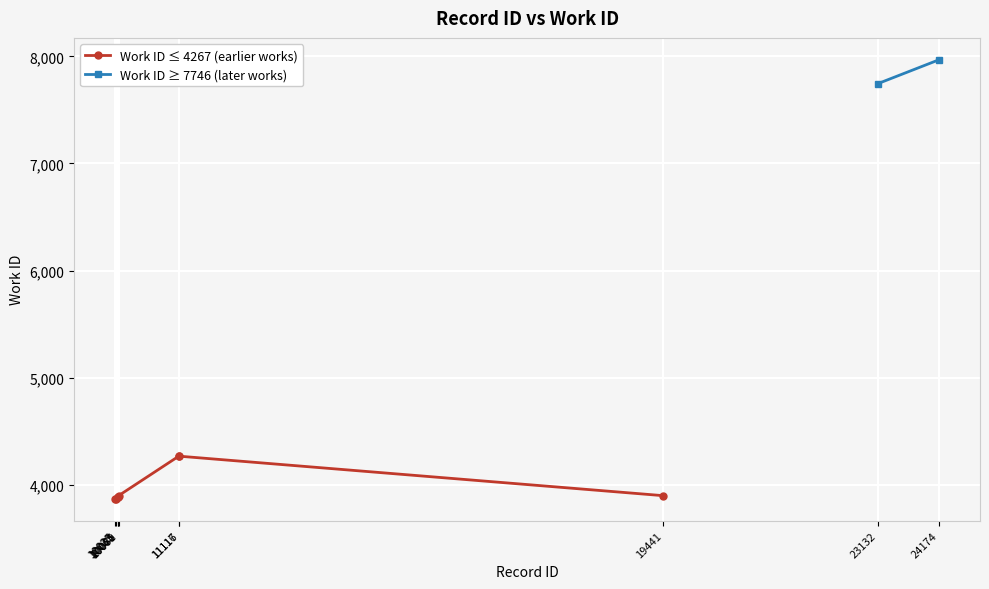

Which has a higher value, 10033 or 10070?

10070